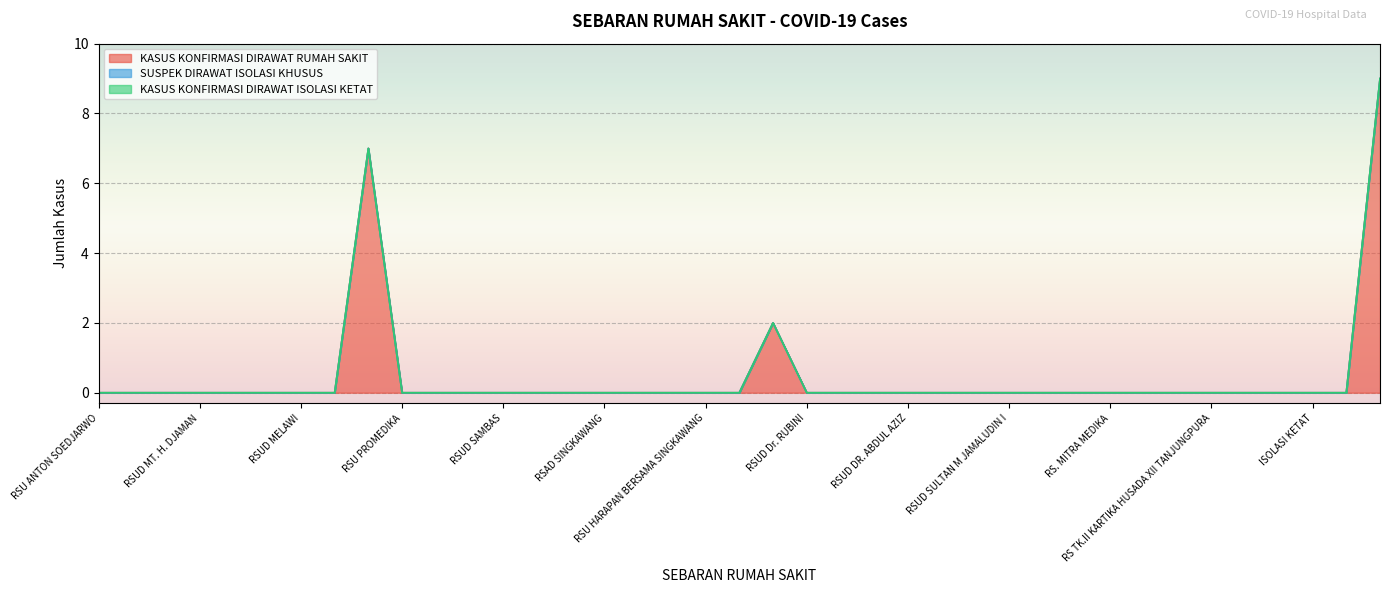

At which label is KASUS KONFIRMASI DIRAWAT ISOLASI KETAT closest to 0?

RSU ANTON SOEDJARWO